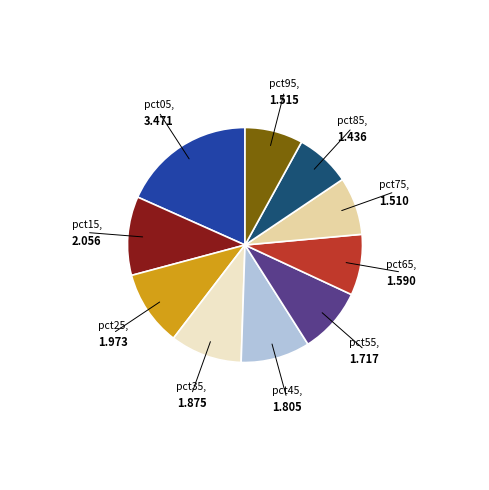

How many segments does this pie chart have?

10